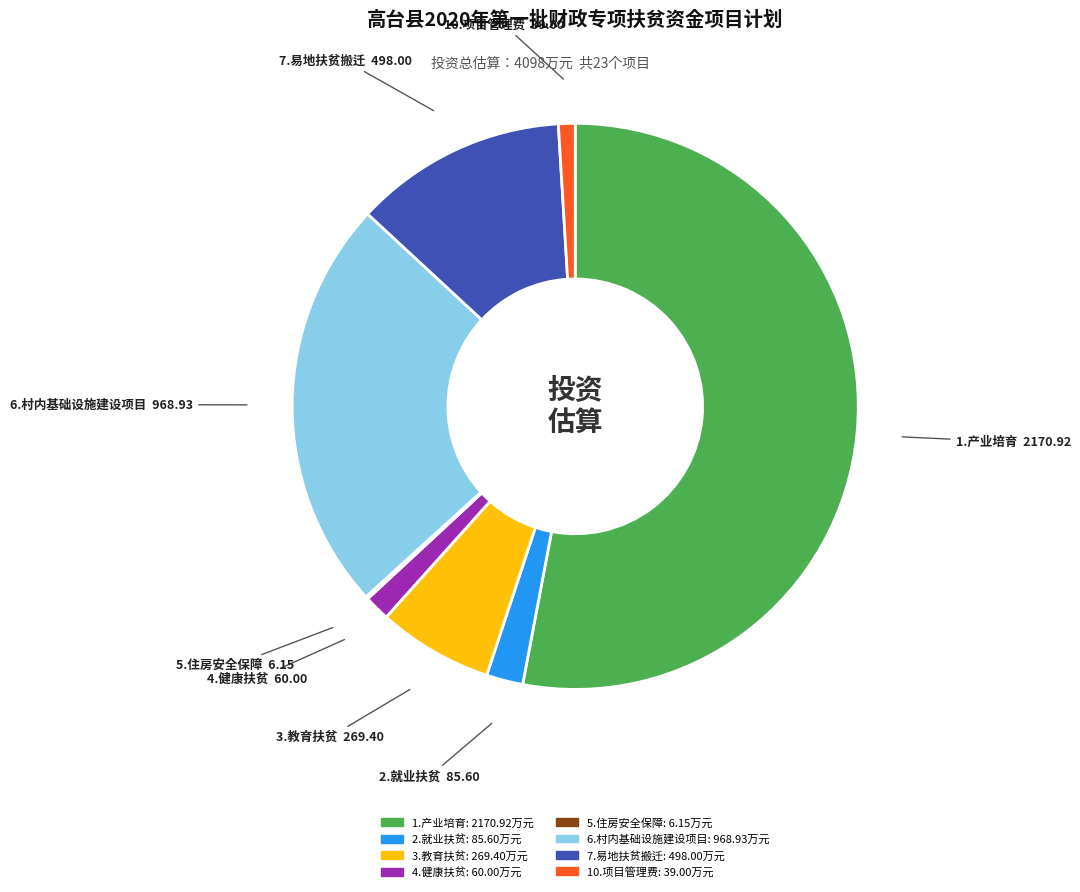

Is there any slice that represents more than half of the pie?

Yes